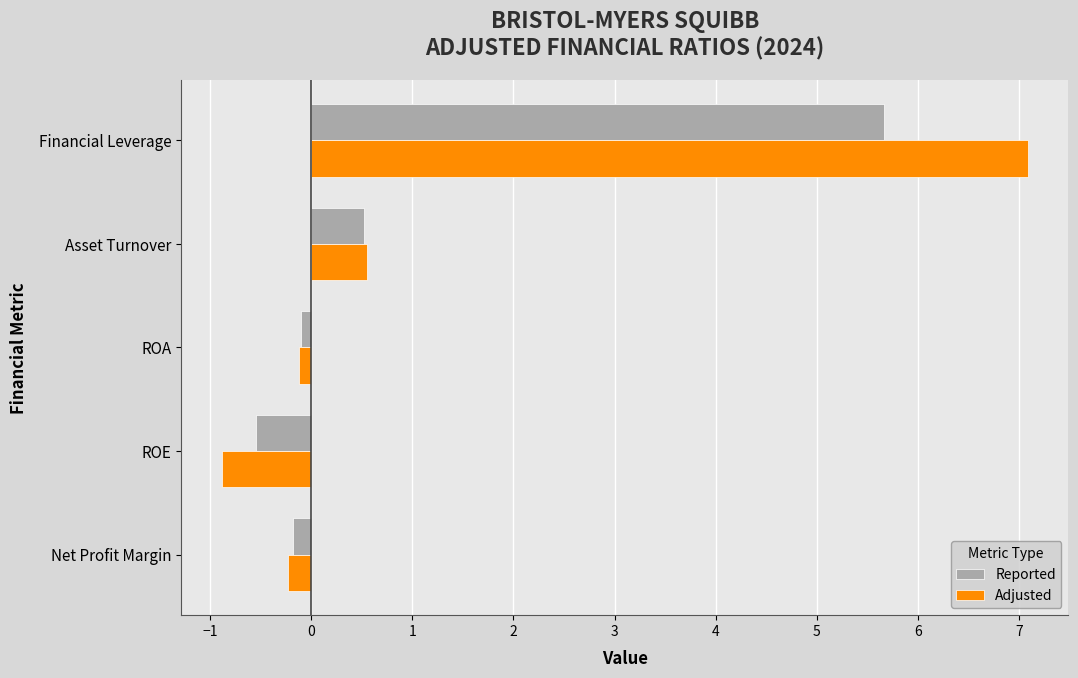

At which label is Adjusted closest to 3?

Asset Turnover